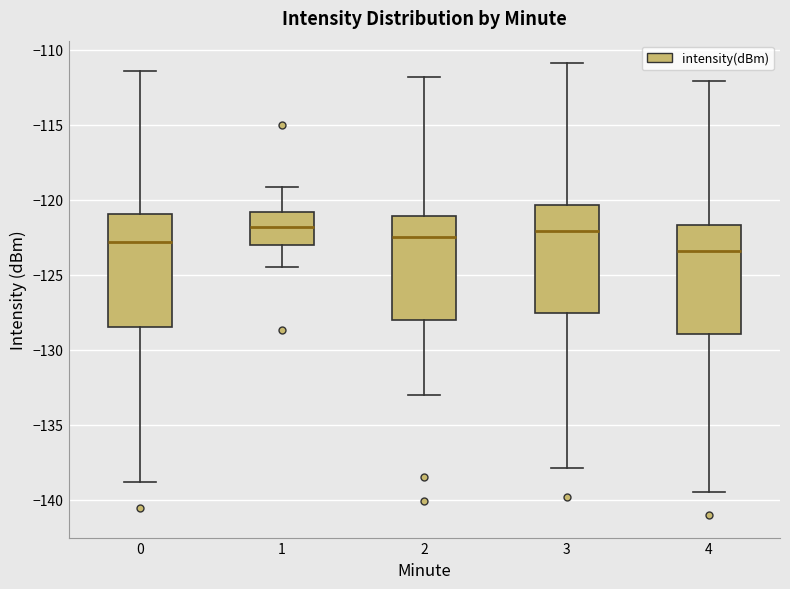

Where does the lower whisker of the box at x = 0 end on the y-axis? The values are not printed on the chart, so give them approximately, as read against the axis.

-139.0